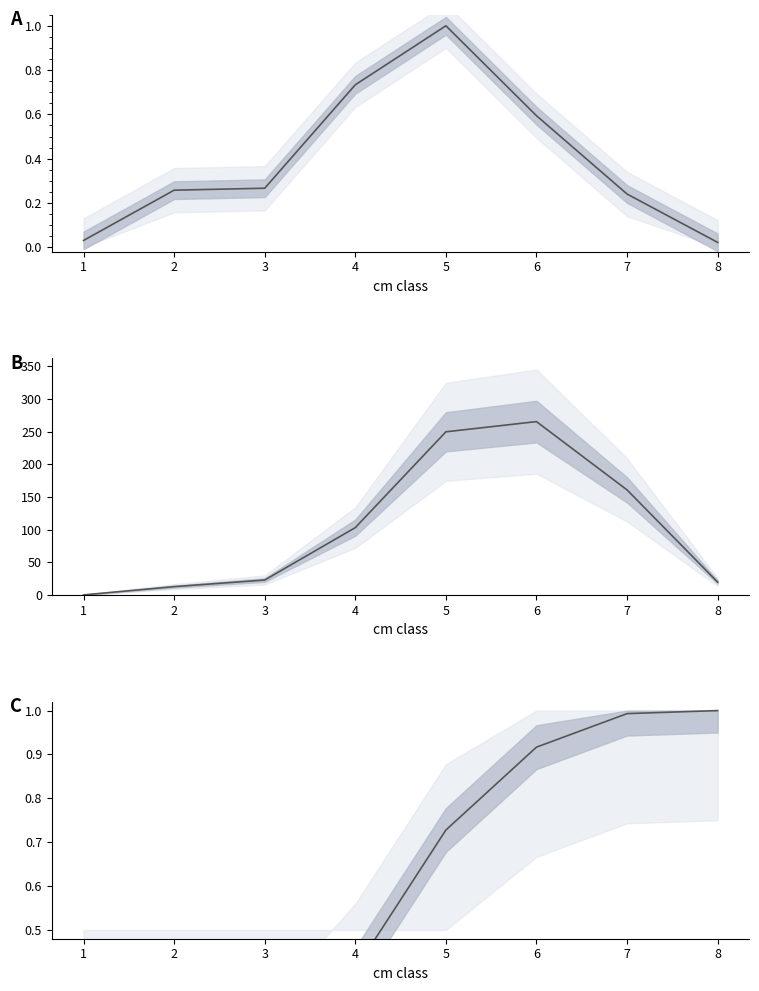

The produit_nbre (normalized) series shows 0.8 at 6. True or false?

False